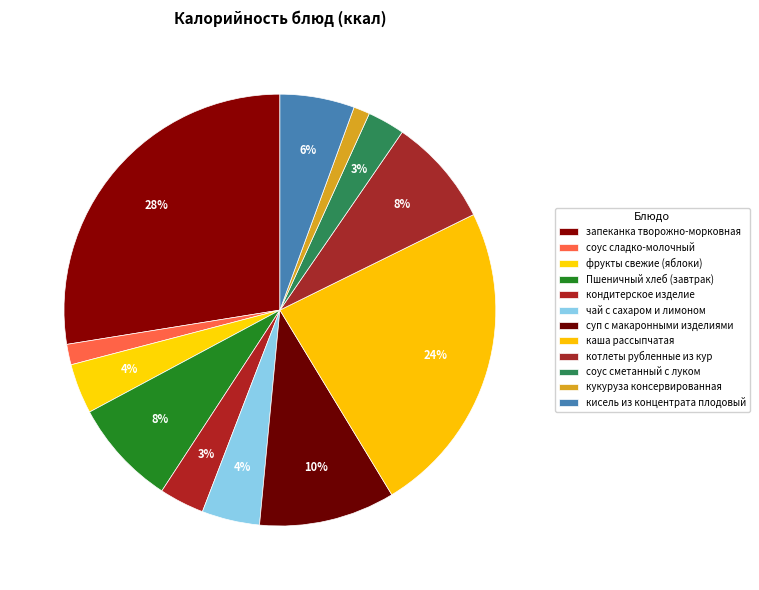

How many slices are in this pie chart?

12